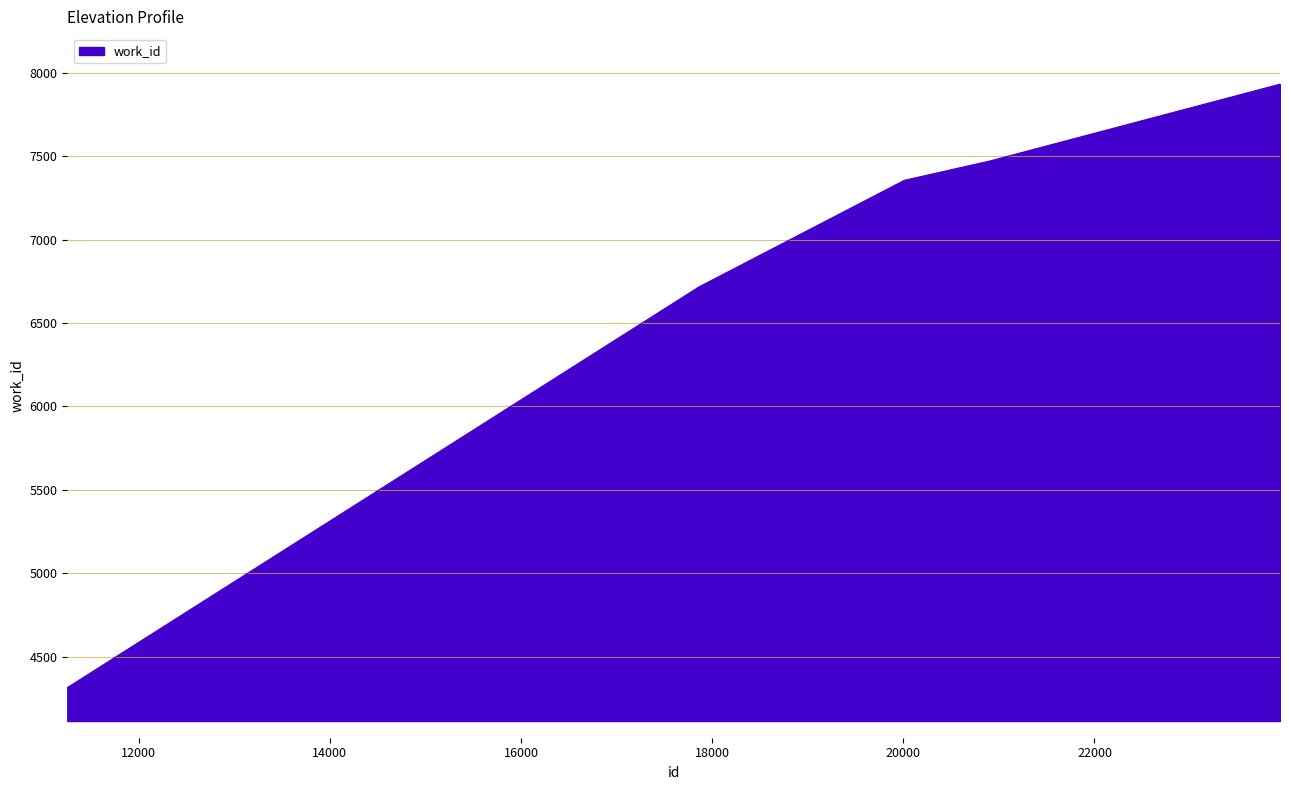

What is the difference between the maximum and minimum values?

3616